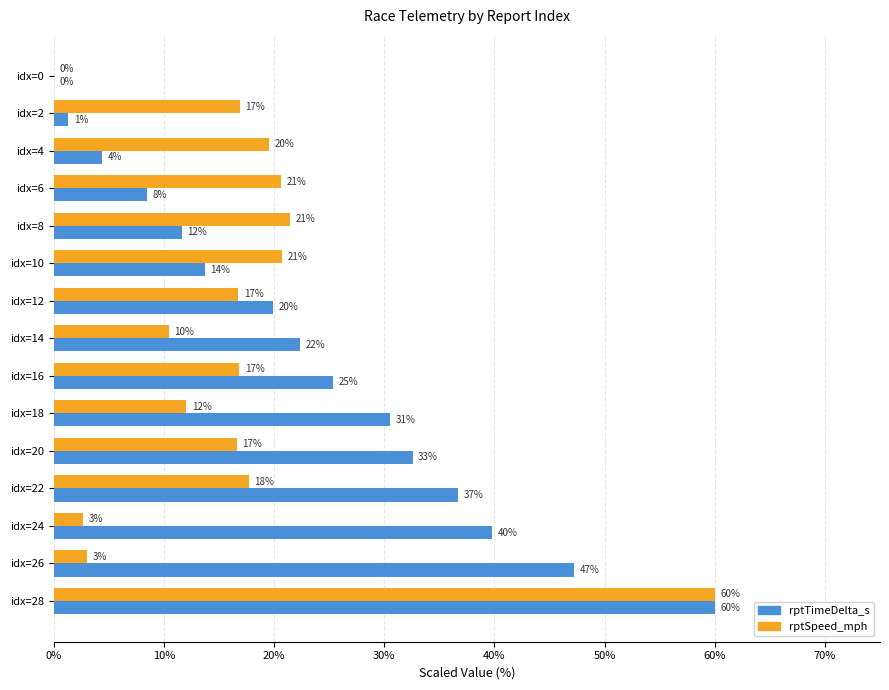

Rank the series by their maximum value, from highest to lowest.

rptTimeDelta_s, rptSpeed_mph